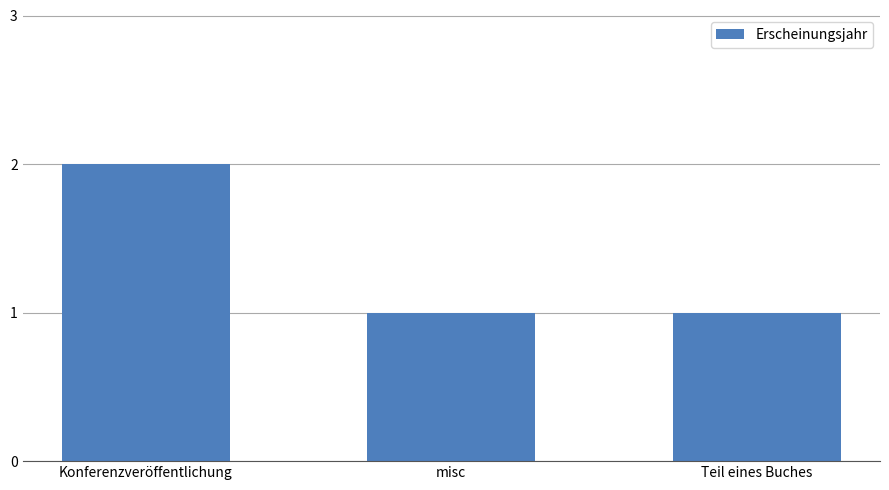

The value at Konferenzveröffentlichung is 2. True or false?

True